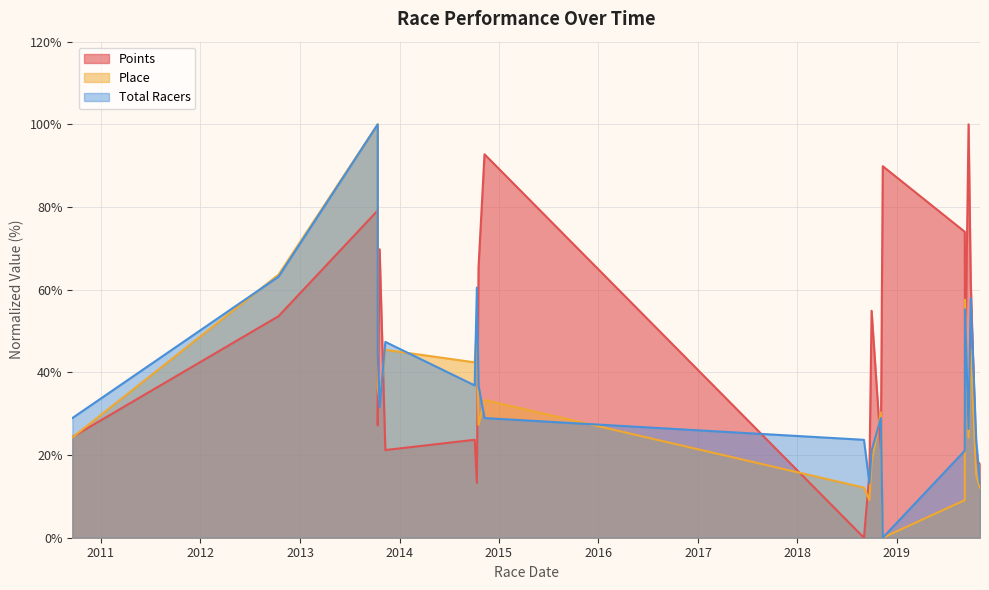

Where does the Place series first go above 30?

2012-10-14